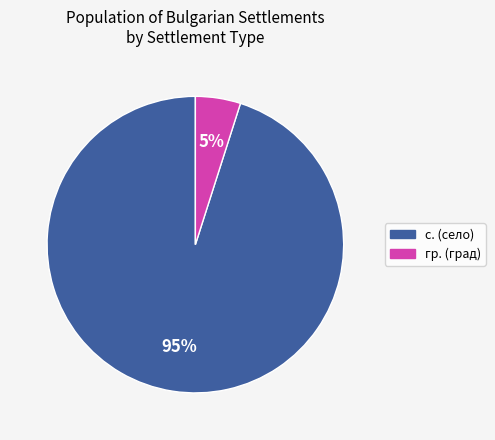

To the nearest percent, what is the average slice percentage?

50%